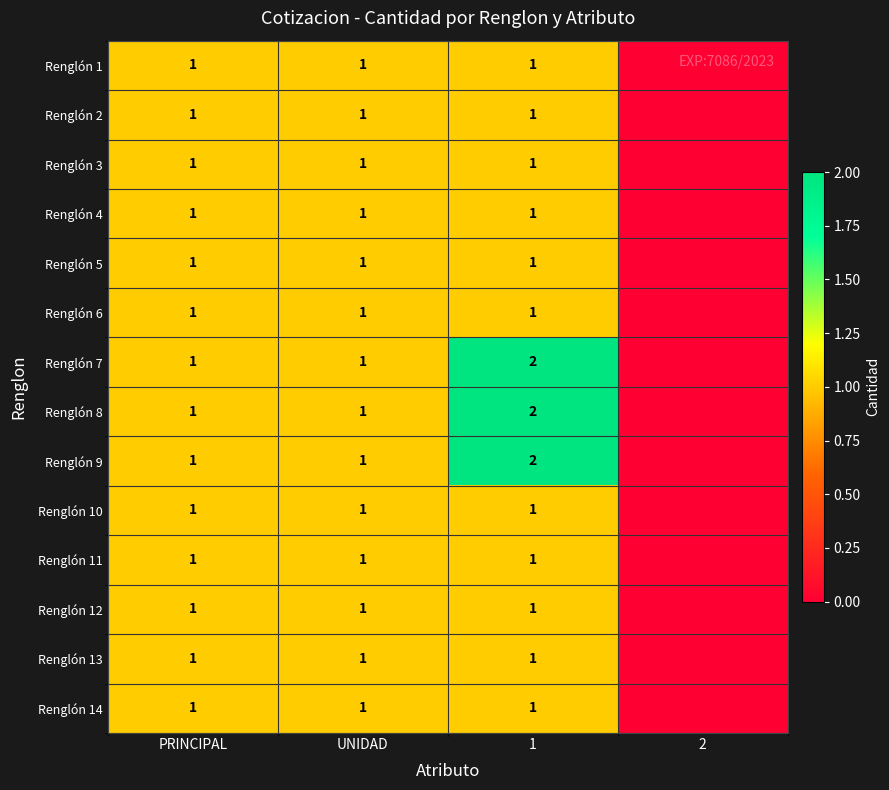

The Renglón 13 series shows 0 at 1. True or false?

False